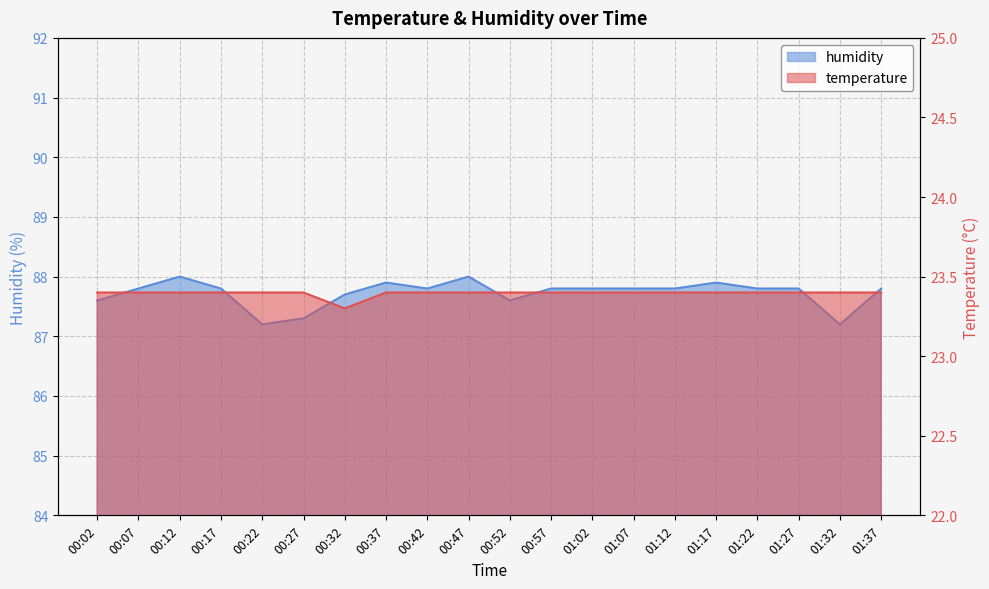

What is the minimum value shown in the chart?

23.3